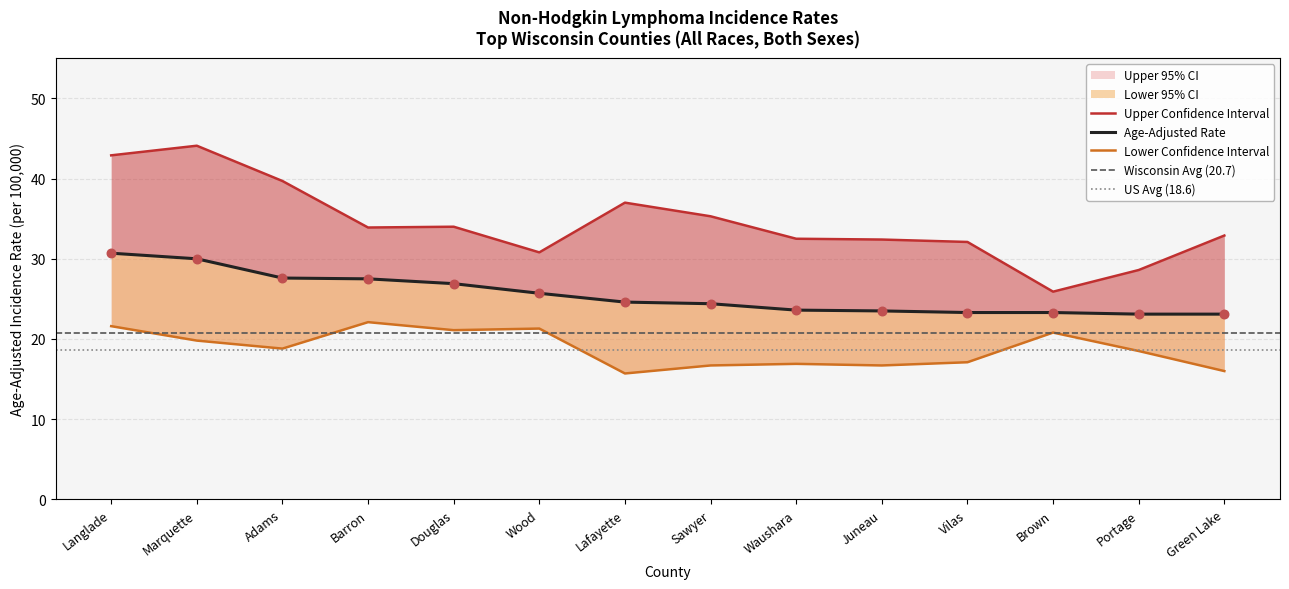

Which series has the largest total across all categories?

Upper 95% CI